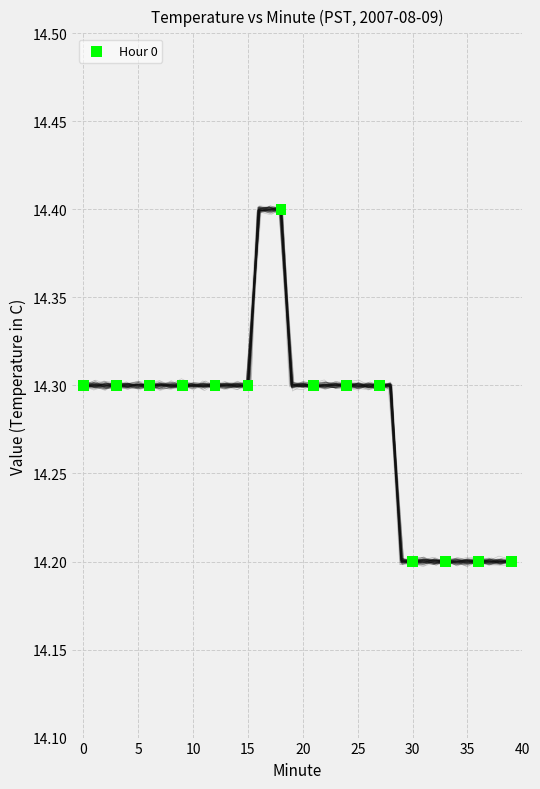

What is the range of X values (max minus min)?

39.0